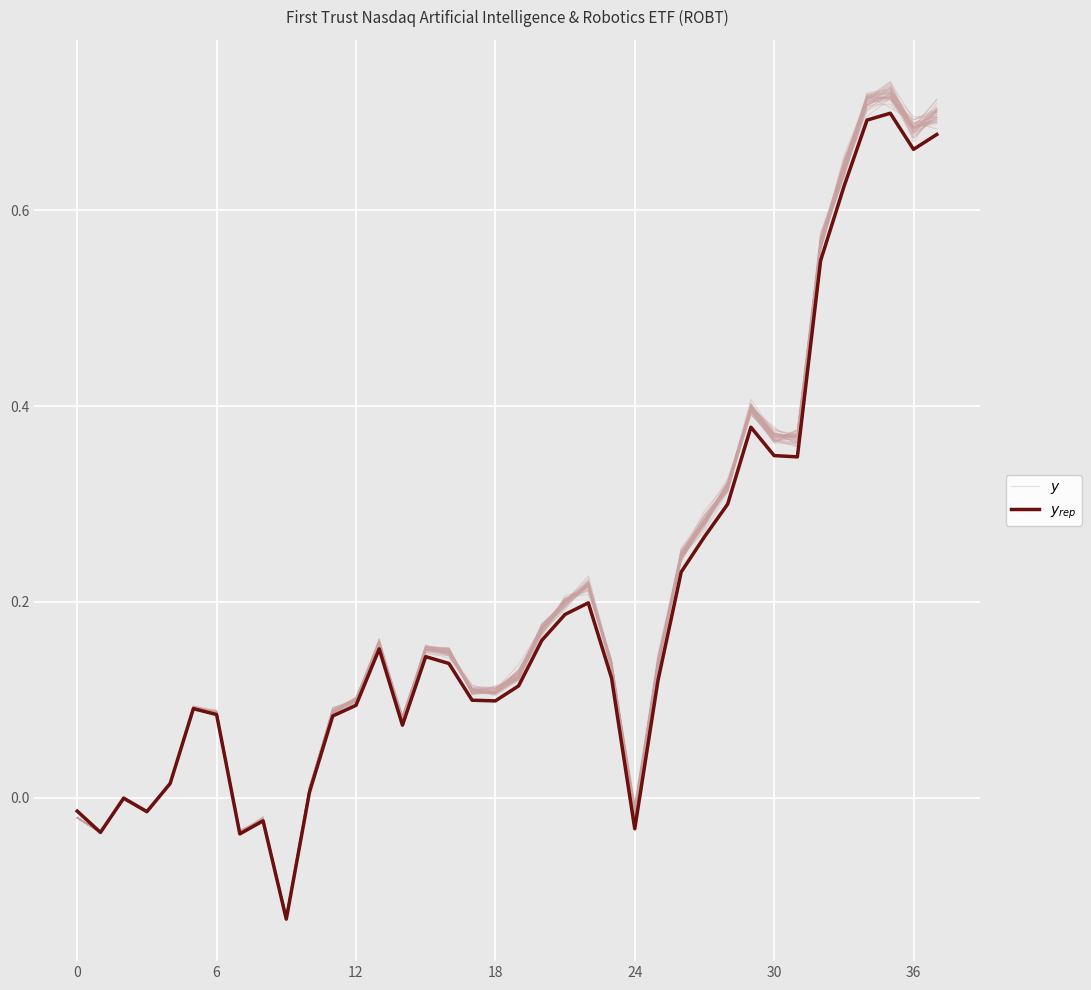

Is it true that Nasdaq CTA AI Index equals 1.0 at 32?

False